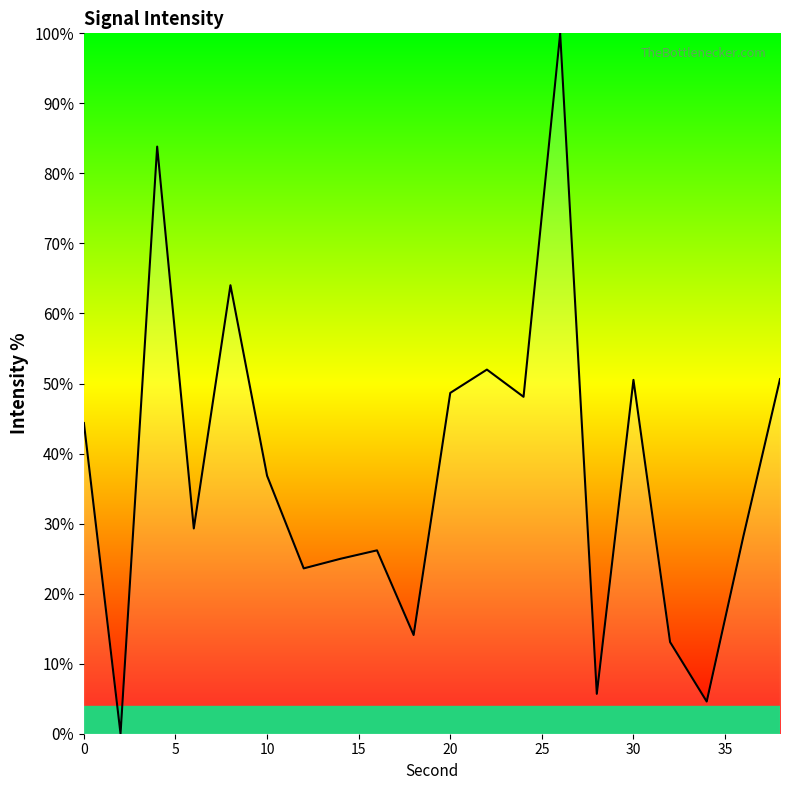

What is the difference between the maximum and minimum values?

100.0